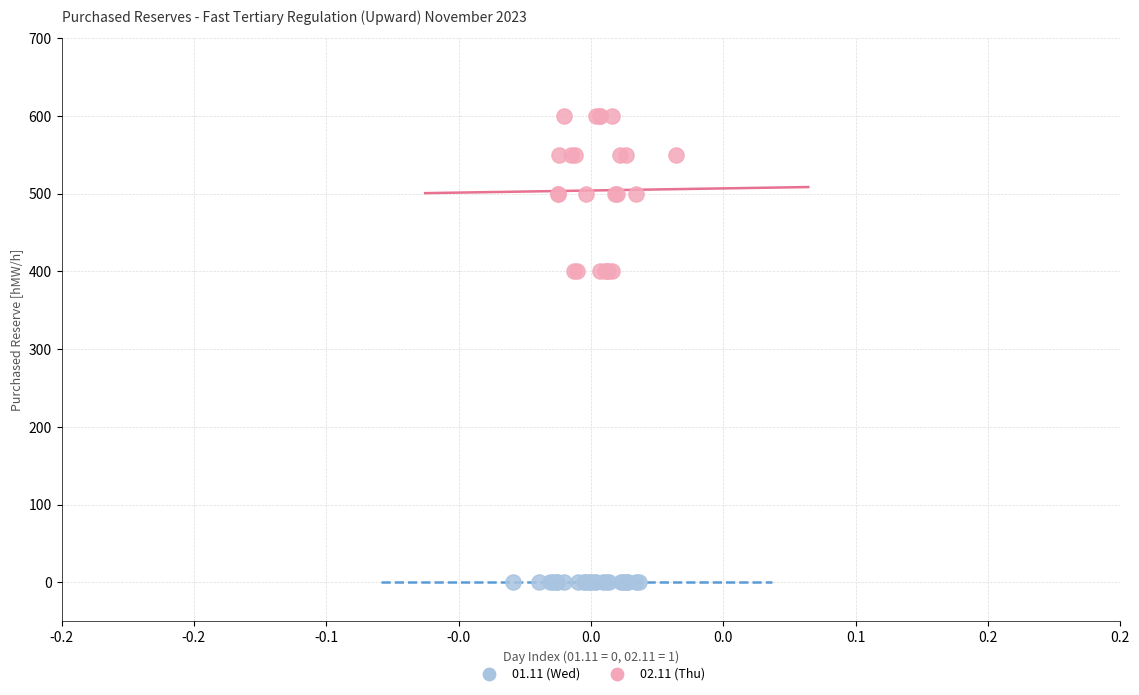

Which series reaches the minimum Y coordinate?

01.11 (Wed)